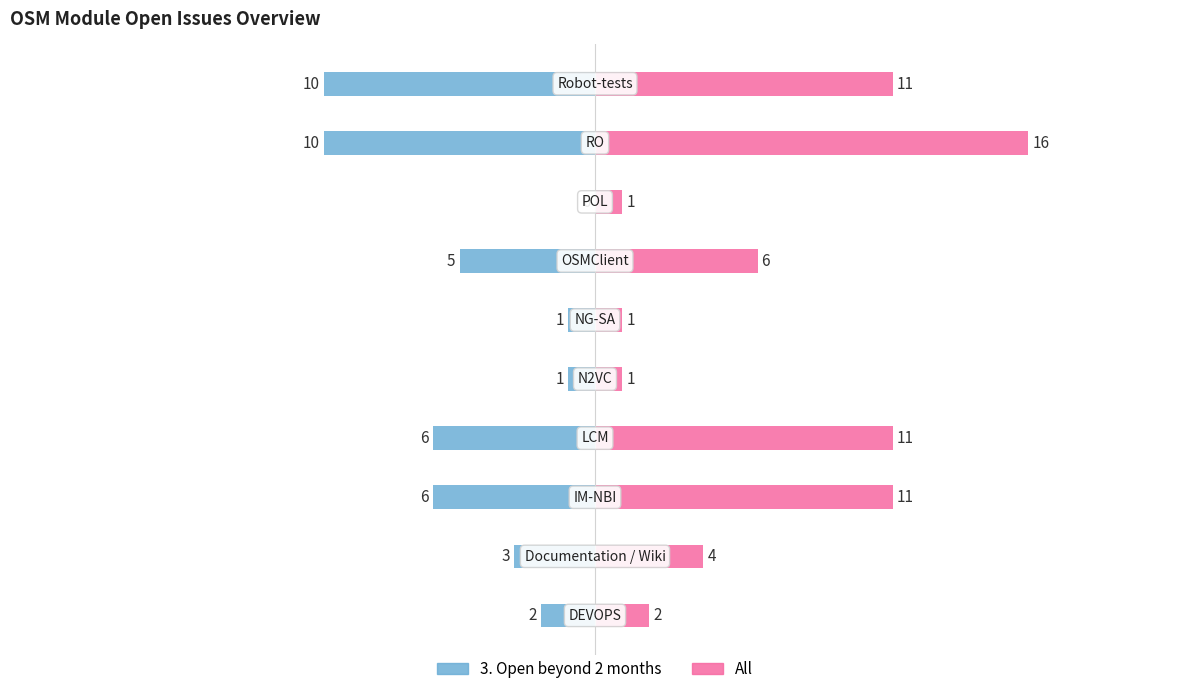

Reading right to left, list all the values displayed in this chart.

3. Open beyond 2 months: -10	-10	0	-5	-1	-1	-6	-6	-3	-2
All: 11	16	1	6	1	1	11	11	4	2